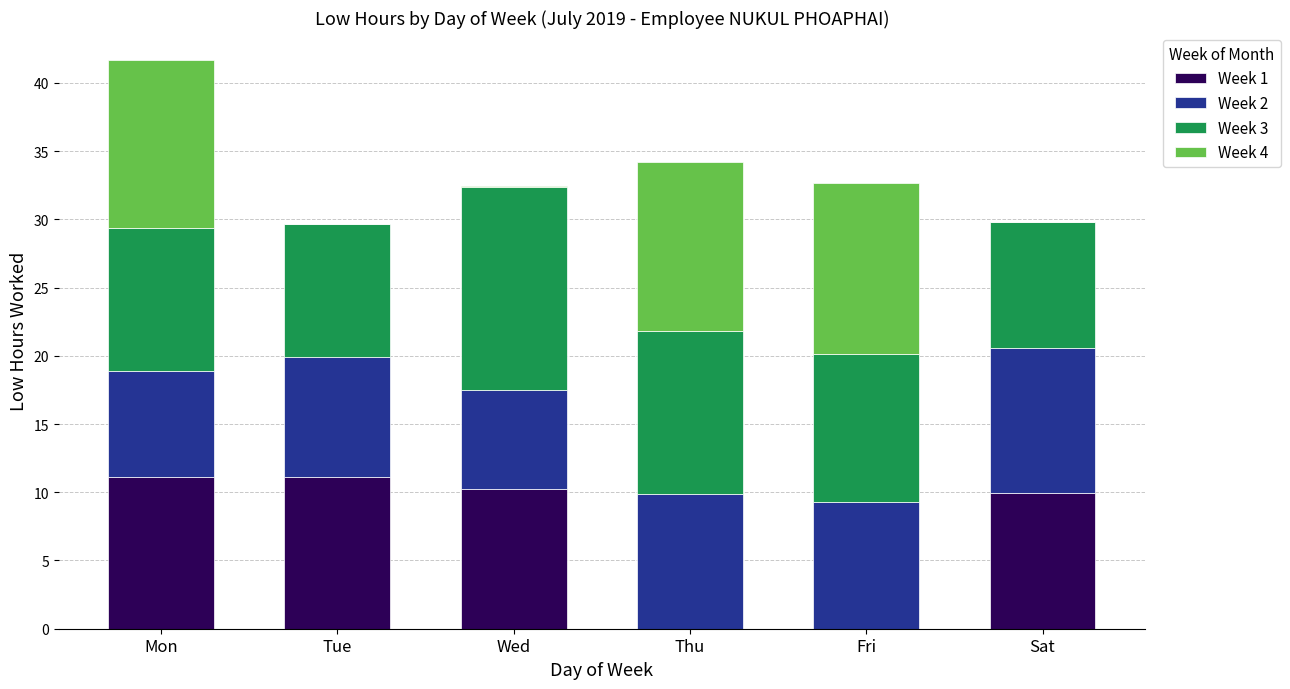

At which category is the sum across all series the highest?

Mon